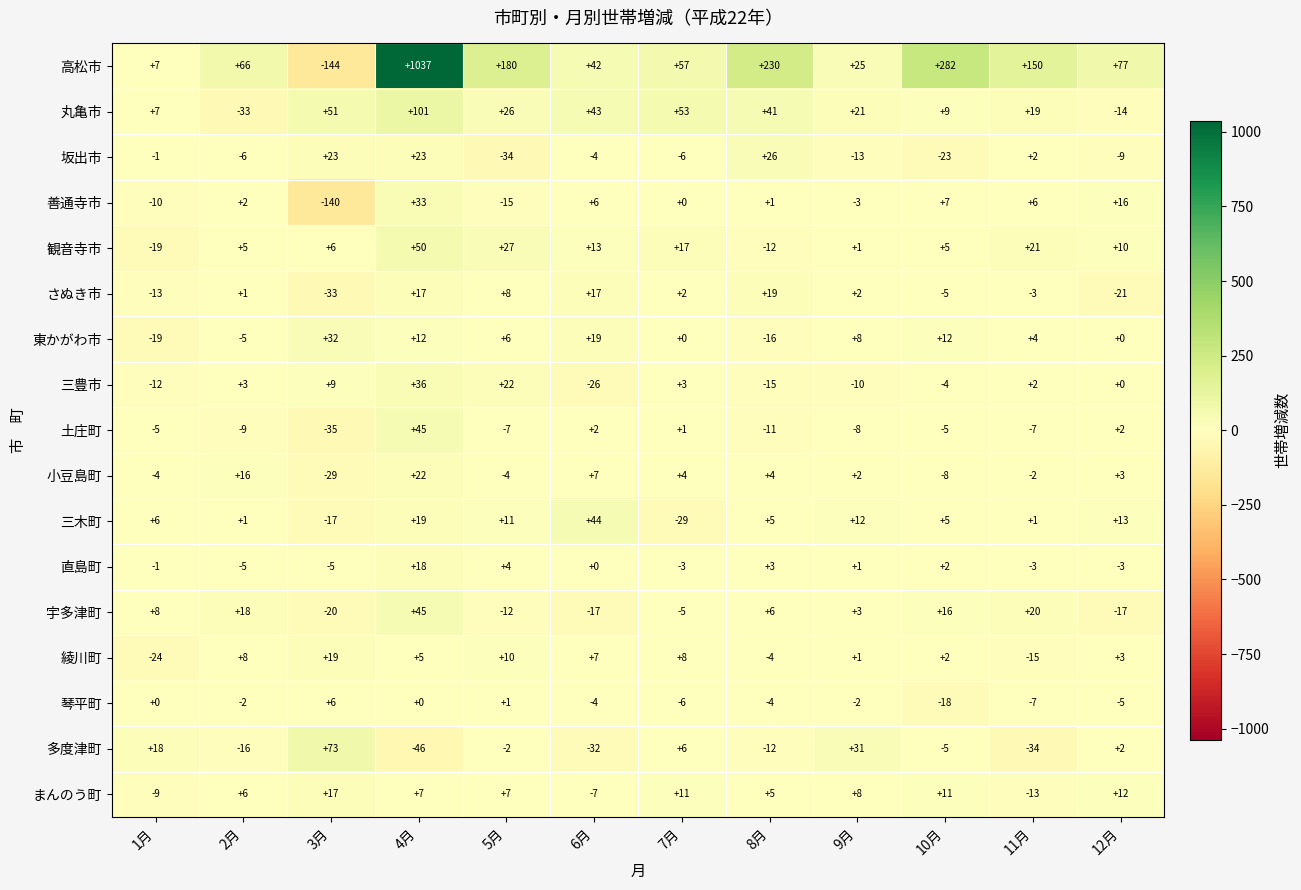

True or false: 坂出市 has a value of 2 at 11月.

True